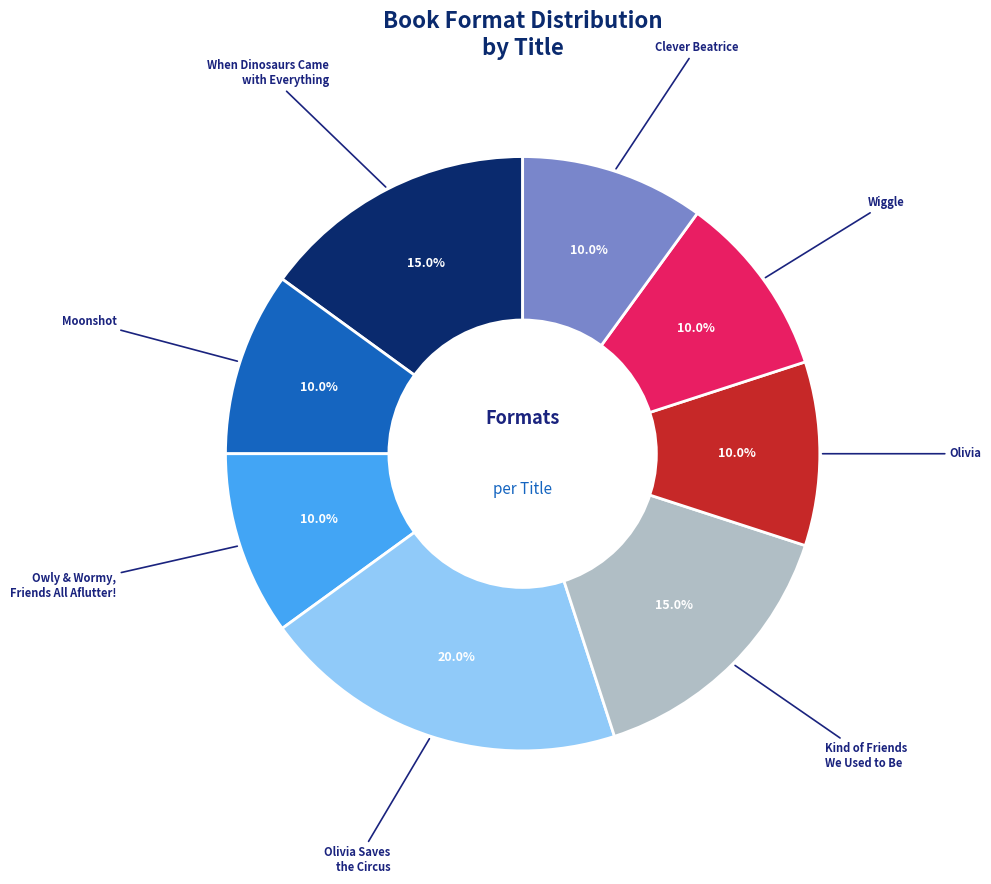

Is there any slice that represents more than half of the pie?

No